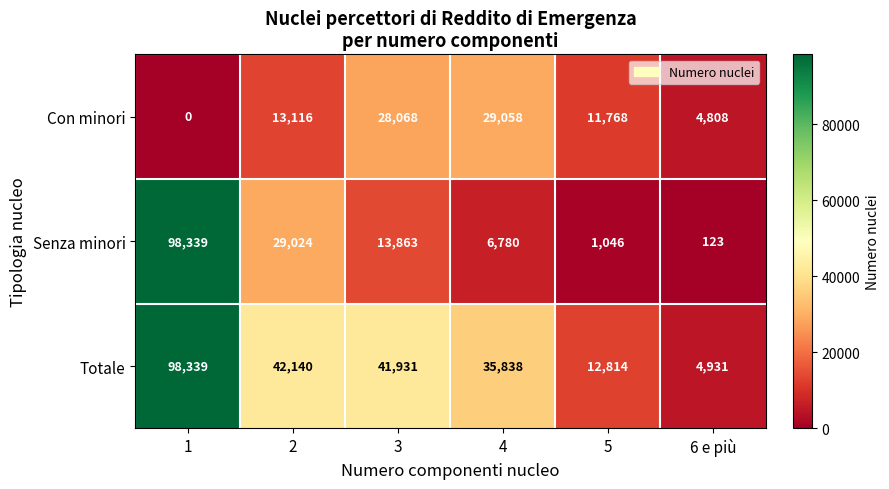

Reading left to right, transcribe all the data shown in this chart.

Con minori: 1=0	2=13116	3=28068	4=29058	5=11768	6 e più=4808
Senza minori: 1=98339	2=29024	3=13863	4=6780	5=1046	6 e più=123
Totale: 1=98339	2=42140	3=41931	4=35838	5=12814	6 e più=4931